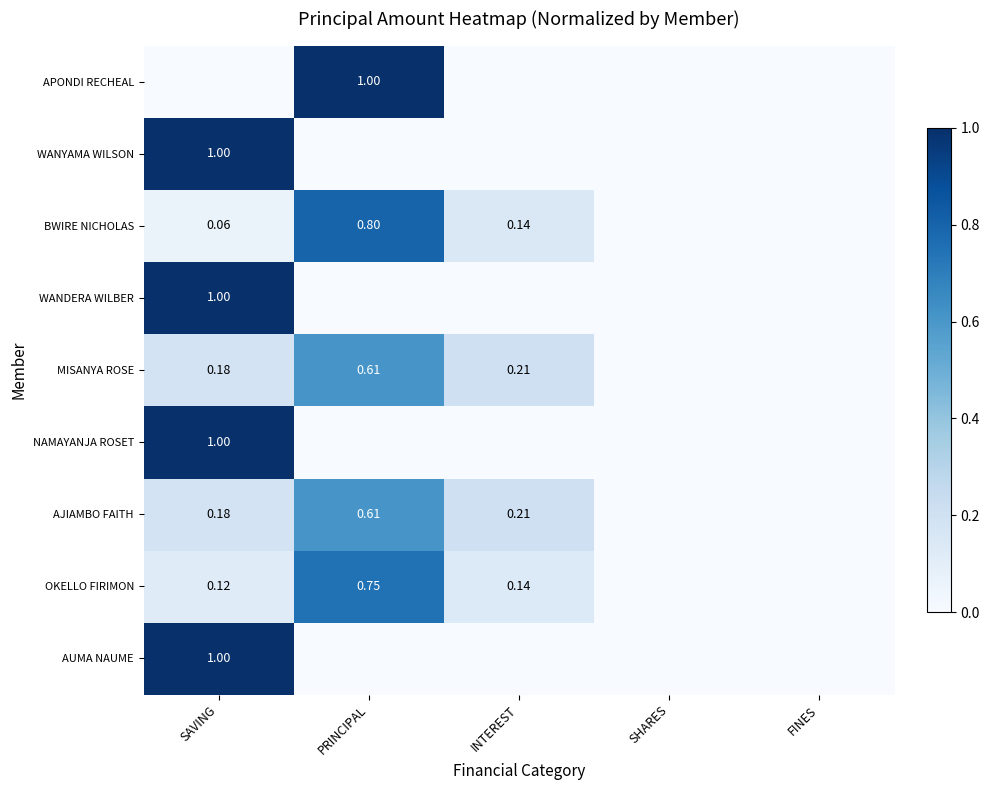

Rank the series at INTEREST from highest to lowest value.

MISANYA ROSE, AJIAMBO FAITH, BWIRE NICHOLAS, OKELLO FIRIMON, APONDI RECHEAL, WANYAMA WILSON, WANDERA WILBER, NAMAYANJA ROSET, AUMA NAUME